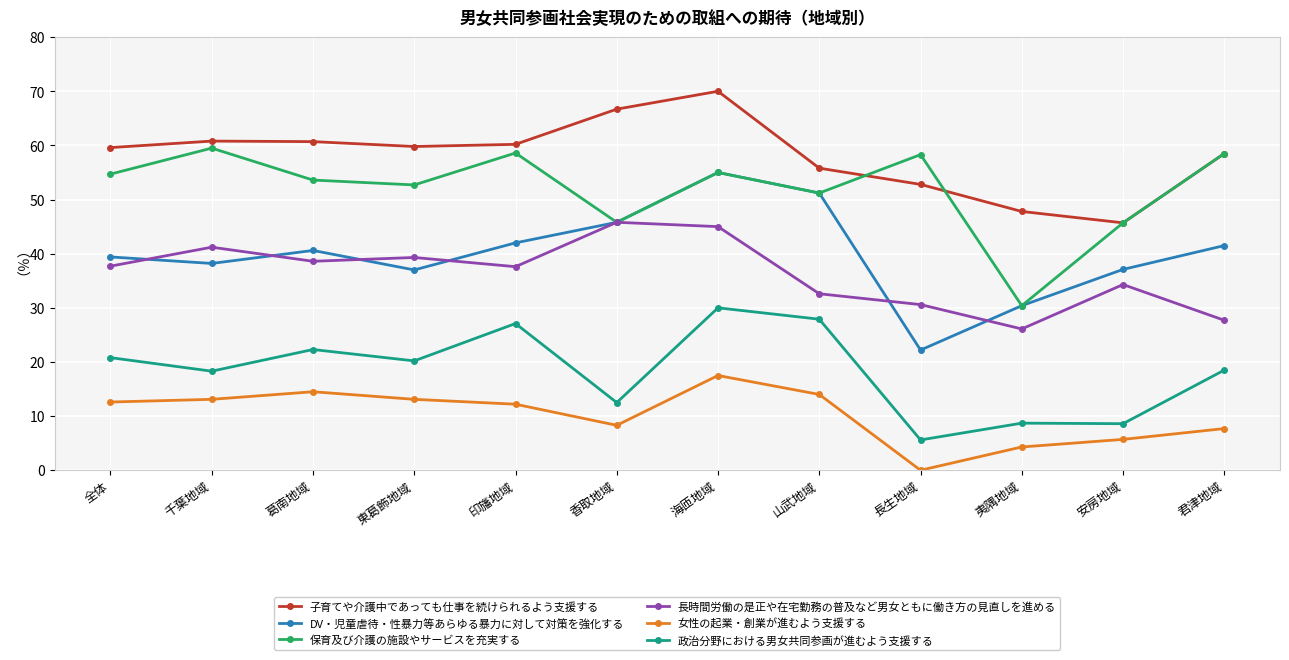

True or false: DV・児童虐待・性暴力等あらゆる暴力に対して対策を強化する and 政治分野における男女共同参画が進むよう支援する intersect in this chart.

False